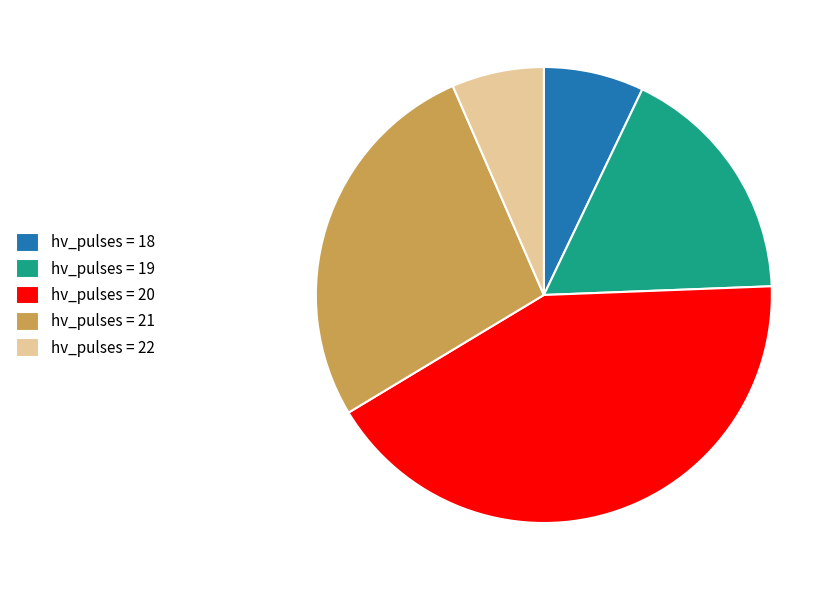

Which slice is the smallest?

hv_pulses = 22